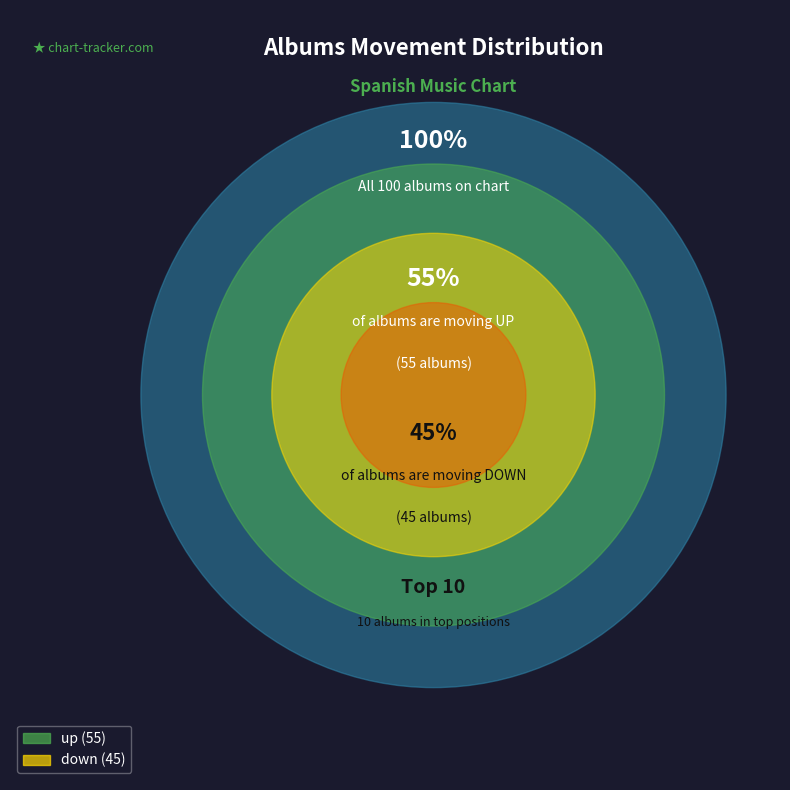

True or false: Up accounts for 55% of the total.

True